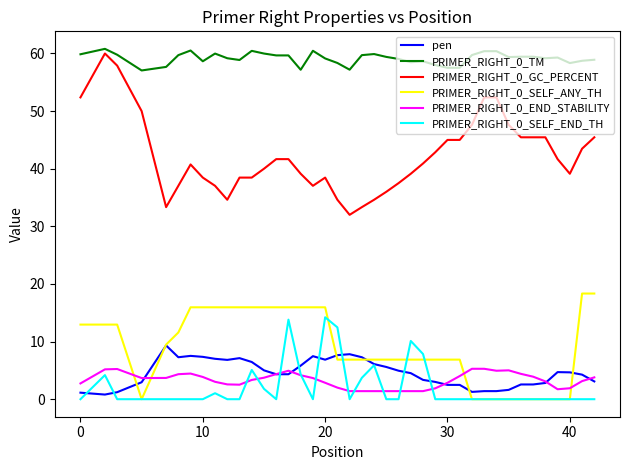

Which series has the widest spread of values?

PRIMER_RIGHT_0_GC_PERCENT